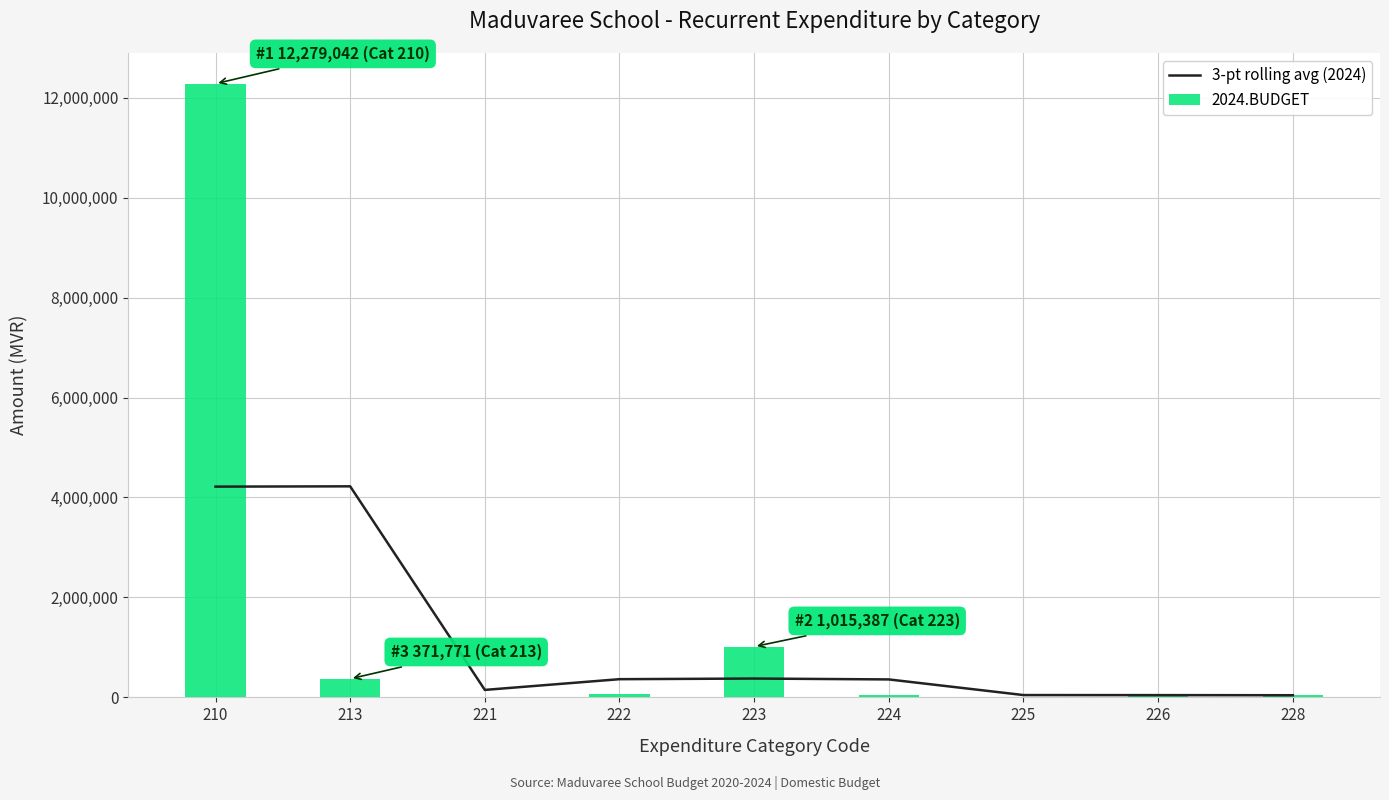

Reading right to left, what are all the values shown in this chart?

3-pt rolling avg (2024): 228=43200.0	226=45428.0	225=46489.0	224=359433.0	223=377061.3	222=364224.3	221=149685.7	213=4222843.3	210=4216937.7
2024.BUDGET: 228=53045.0	226=76555.0	225=6684.0	224=56228.0	223=1015387.0	222=59569.0	221=17717.0	213=371771.0	210=12279042.0